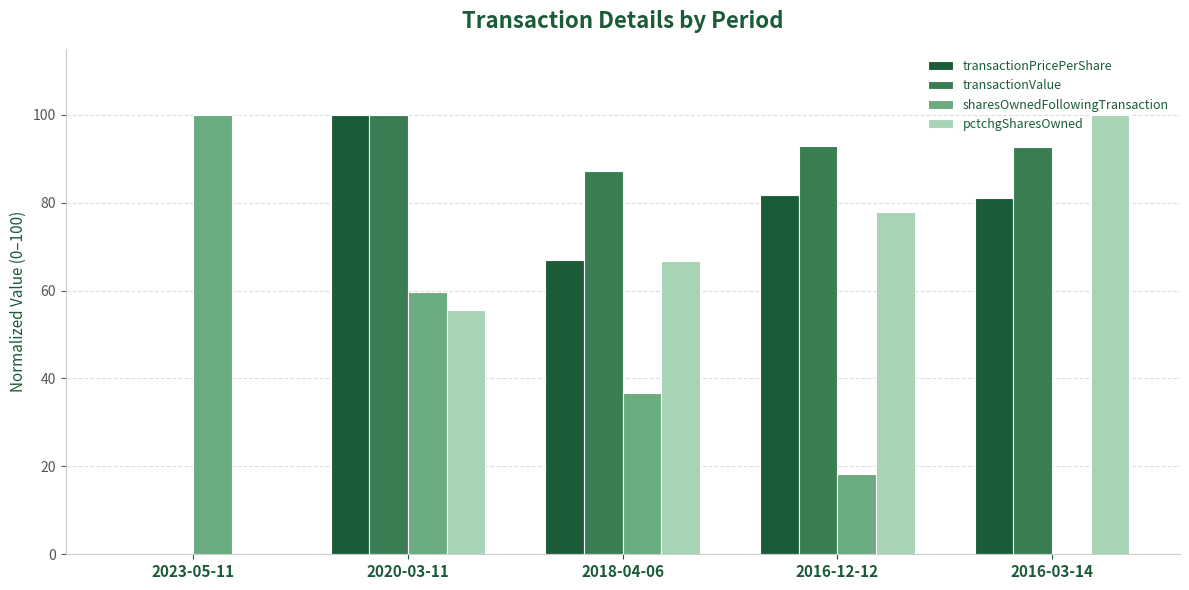

What is the total value across all series at 2020-03-11?

315.3